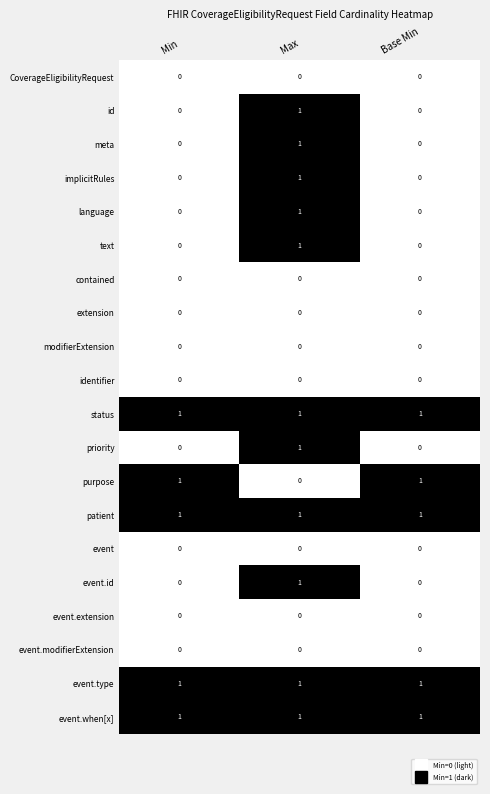

At which category is the sum across all series the highest?

Max